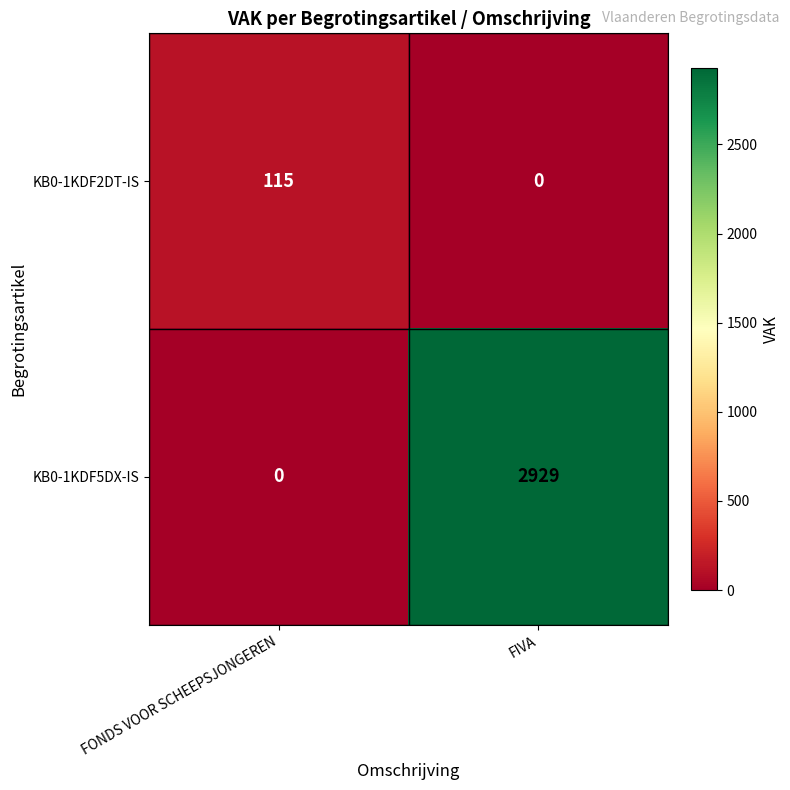

Reading left to right, what are all the values shown in this chart?

KB0-1KDF2DT-IS: FONDS VOOR SCHEEPSJONGEREN=115	FIVA=0
KB0-1KDF5DX-IS: FONDS VOOR SCHEEPSJONGEREN=0	FIVA=2929